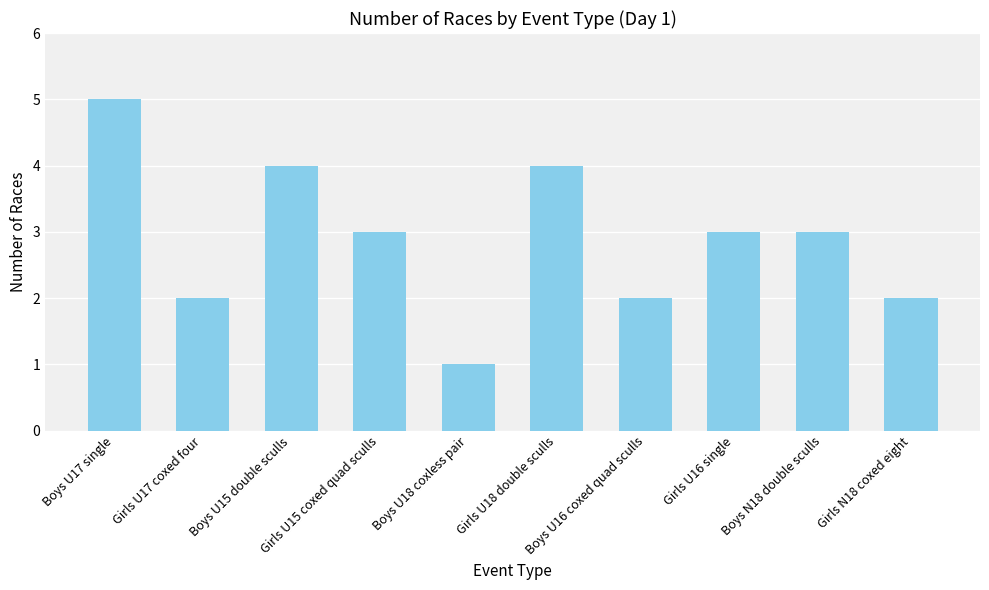

What is the value of the 10th bar from the left?

2